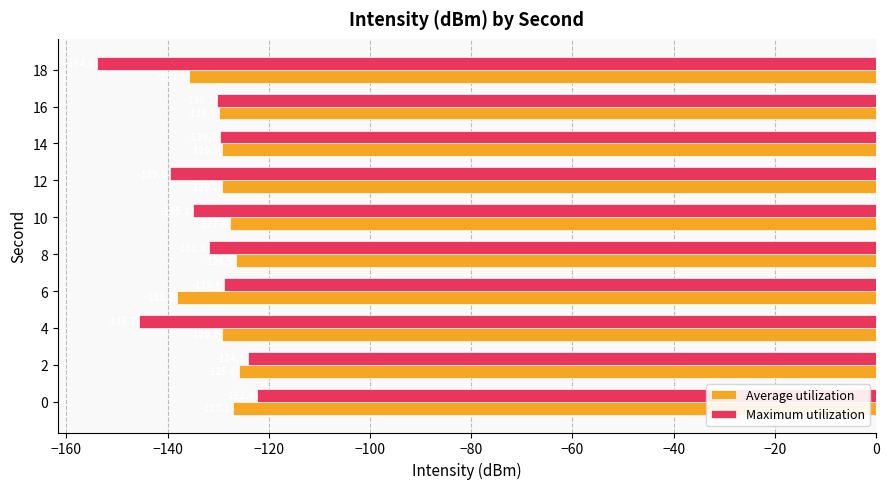

Rank the categories by Maximum utilization value from highest to lowest.

0, 2, 6, 14, 16, 8, 10, 12, 4, 18